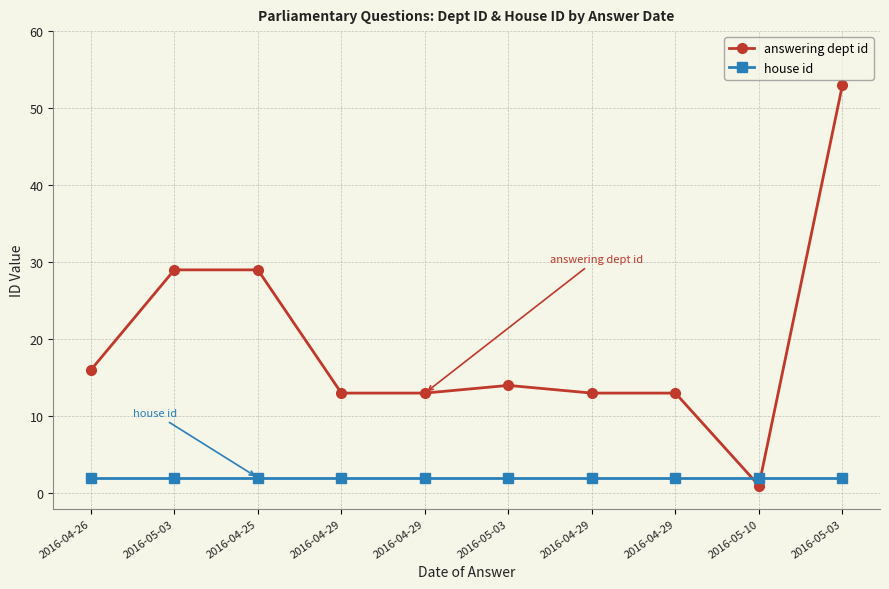

Where do answering dept id and house id first cross each other?

2016-04-29 and 2016-05-10